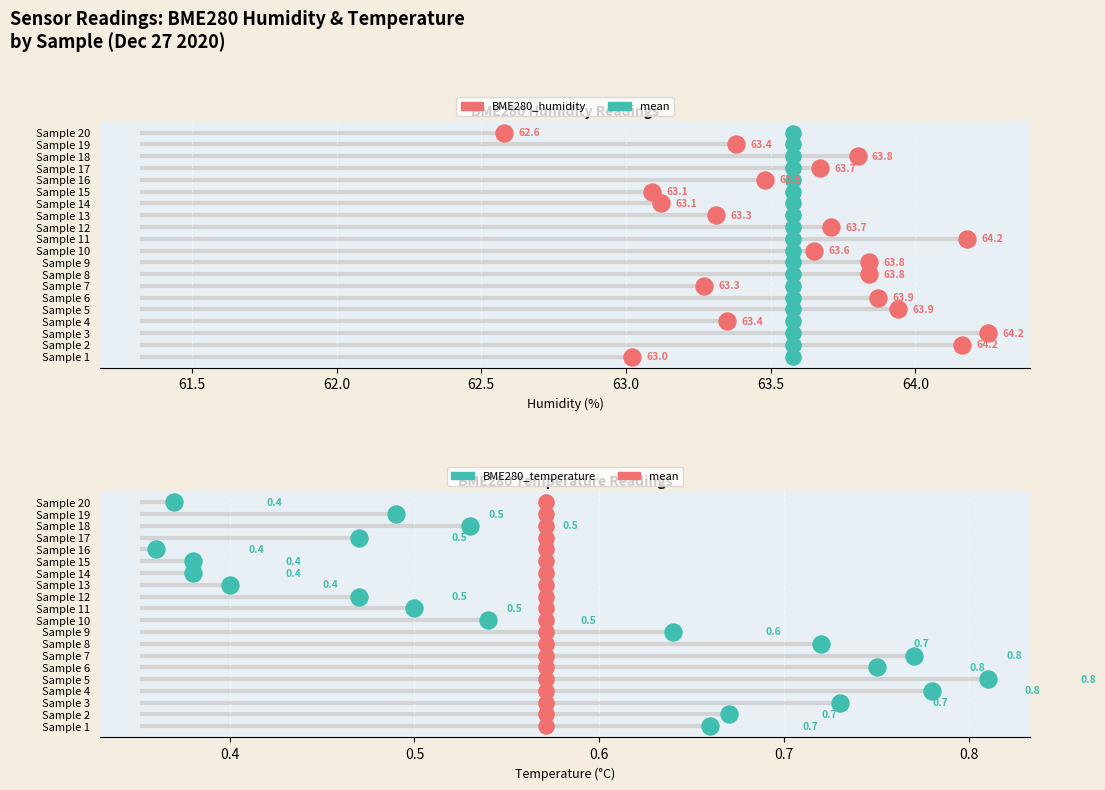

What are all the series names shown in the legend?

mean, BME280_humidity, BME280_temperature